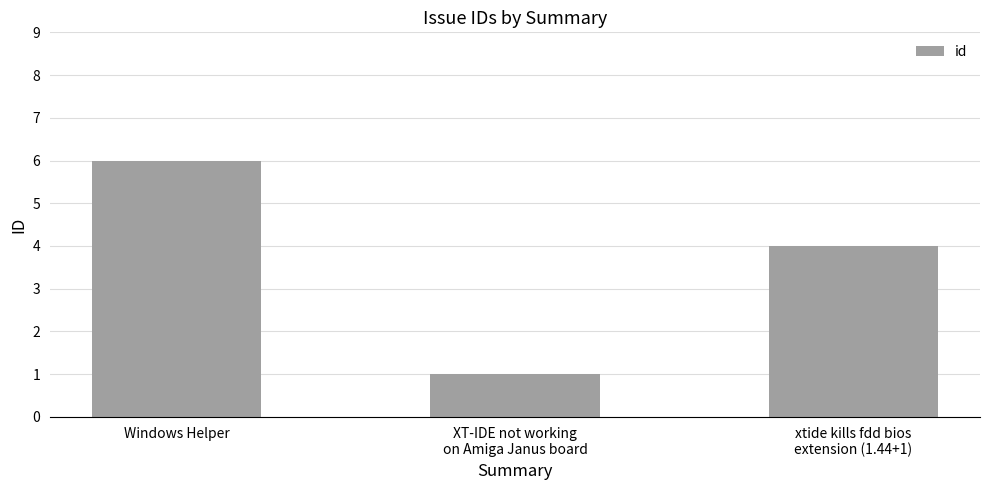

Count the values in the range 1 to 6.

3